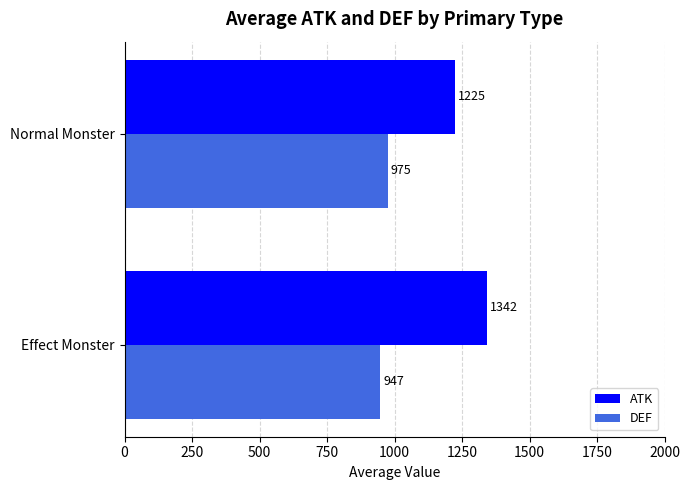

Rank the categories by DEF value from highest to lowest.

Normal Monster, Effect Monster